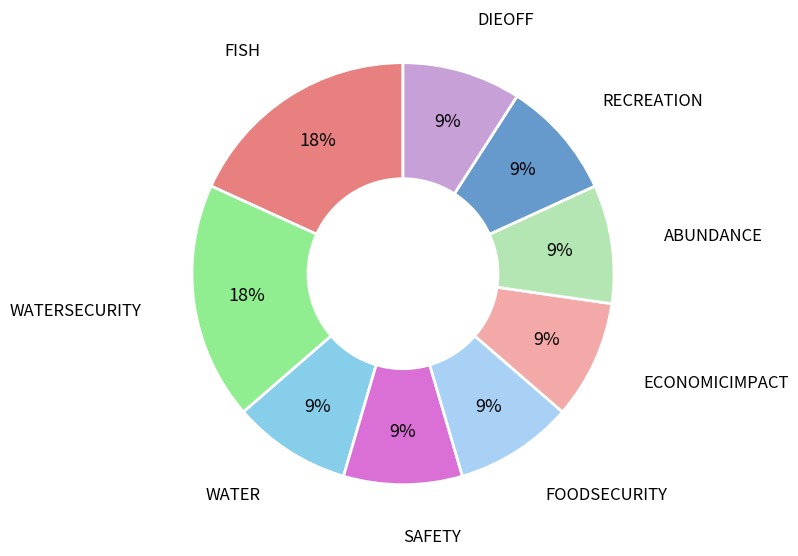

Rank the categories by value from lowest to highest.

WATER, SAFETY, FOODSECURITY, ECONOMICIMPACT, RECREATION, DIEOFF, ABUNDANCE, FISH, WATERSECURITY